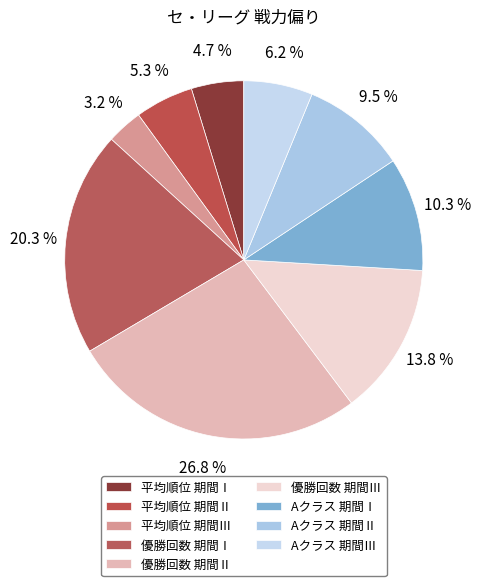

True or false: 優勝回数 期間Ⅲ accounts for 14% of the total.

True